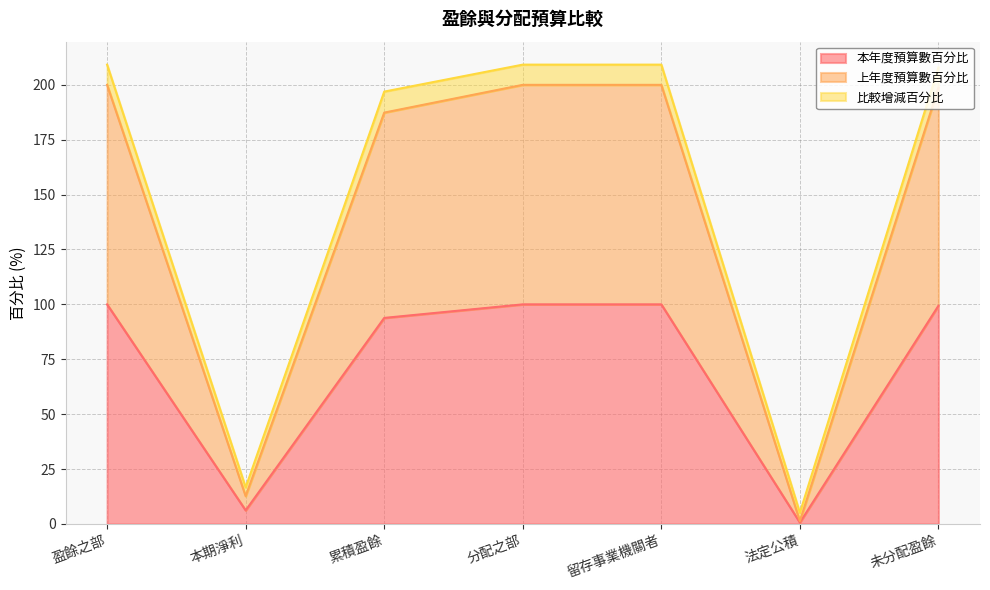

True or false: 本年度預算數百分比 has a value of 93.8 at 累積盈餘.

True